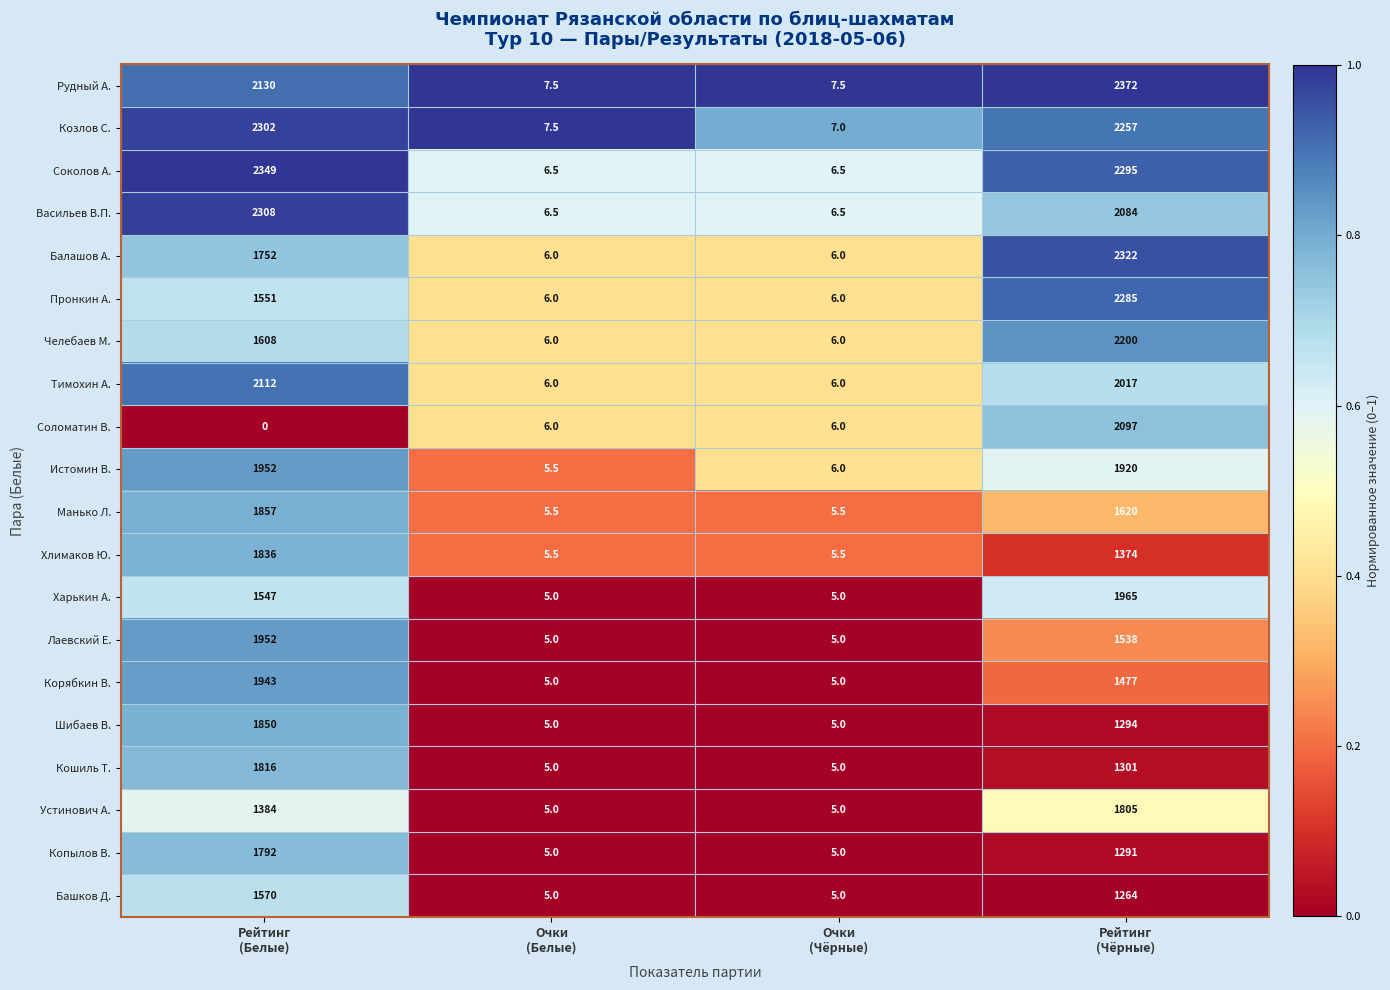

What is the greatest value displayed?

2372.0